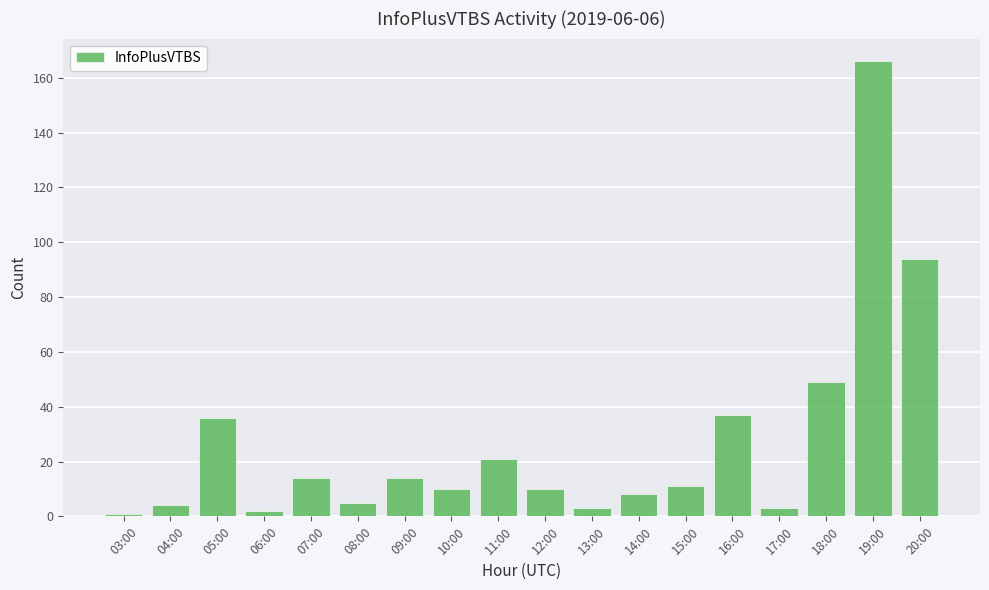

What is the label of the 8th bar from the left?

10:00